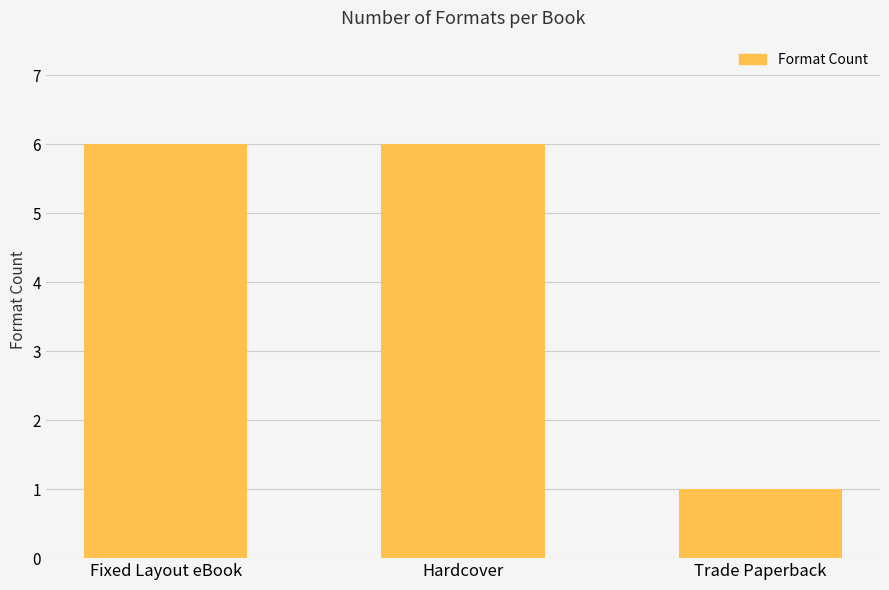

Approximately how many times larger is the value at Fixed Layout eBook compared to Hardcover?

1.0